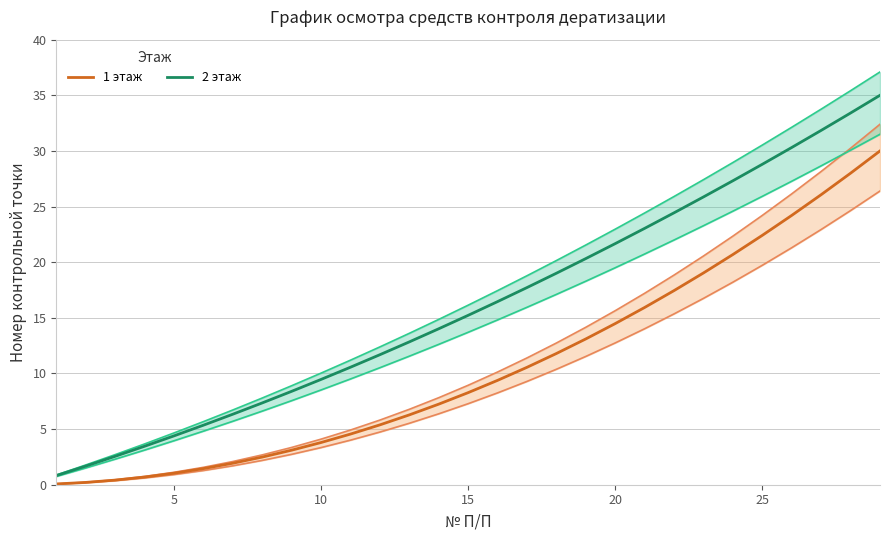

The value of 2 этаж at 20 is 21.7. True or false?

True